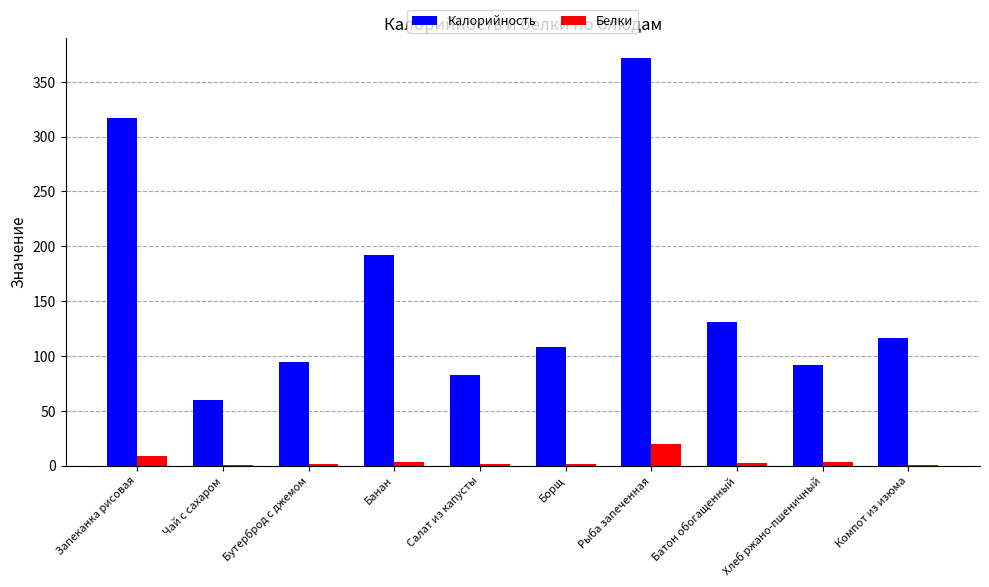

How many distinct data groups are displayed?

2